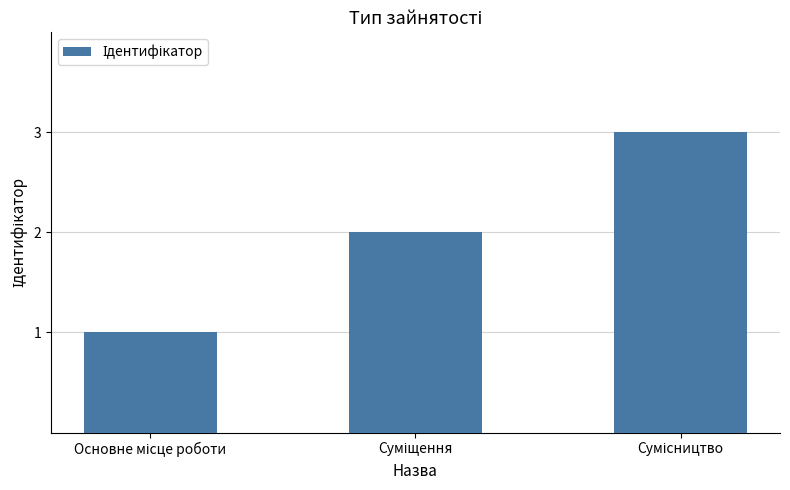

What is the greatest value displayed?

3